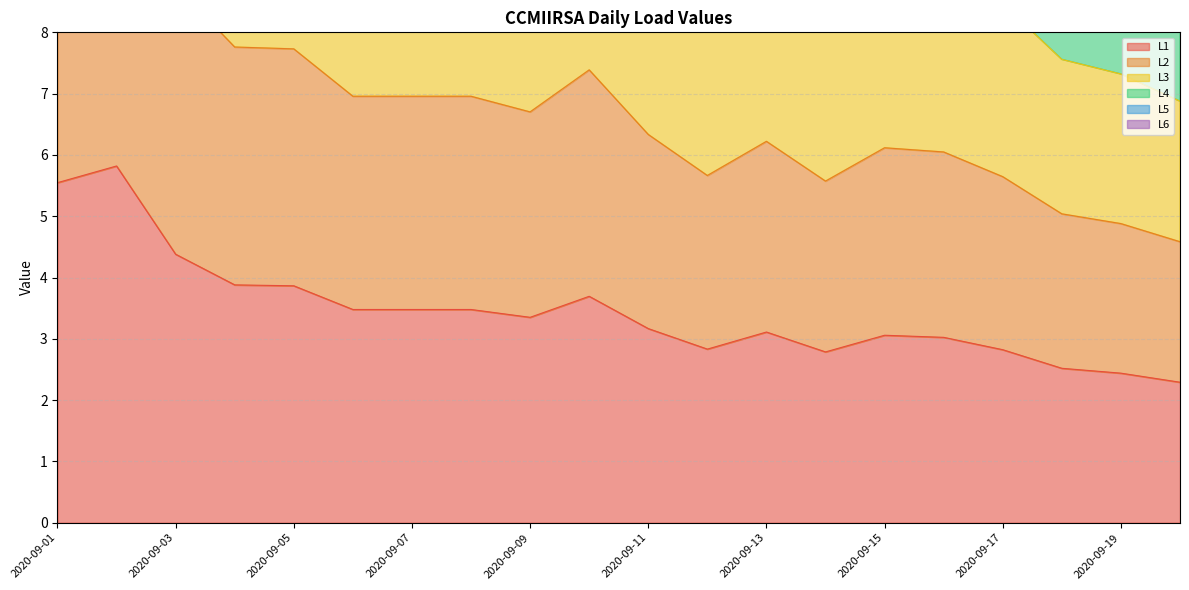

In L2, how many points are lower than both neighbors (excluding endpoints)?

3